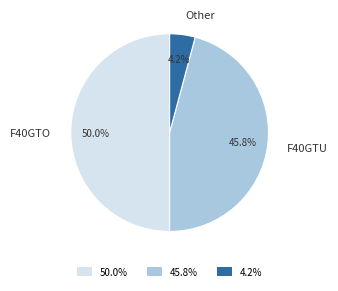

Which slice is the largest?

F40GTO